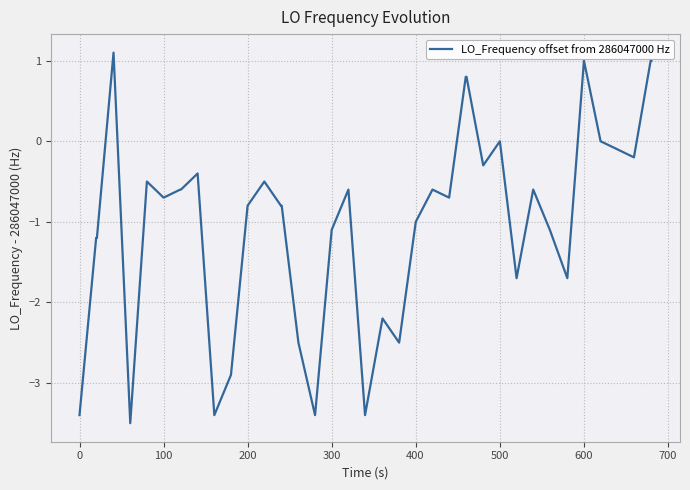

What is the difference between the maximum and minimum values?

4.6